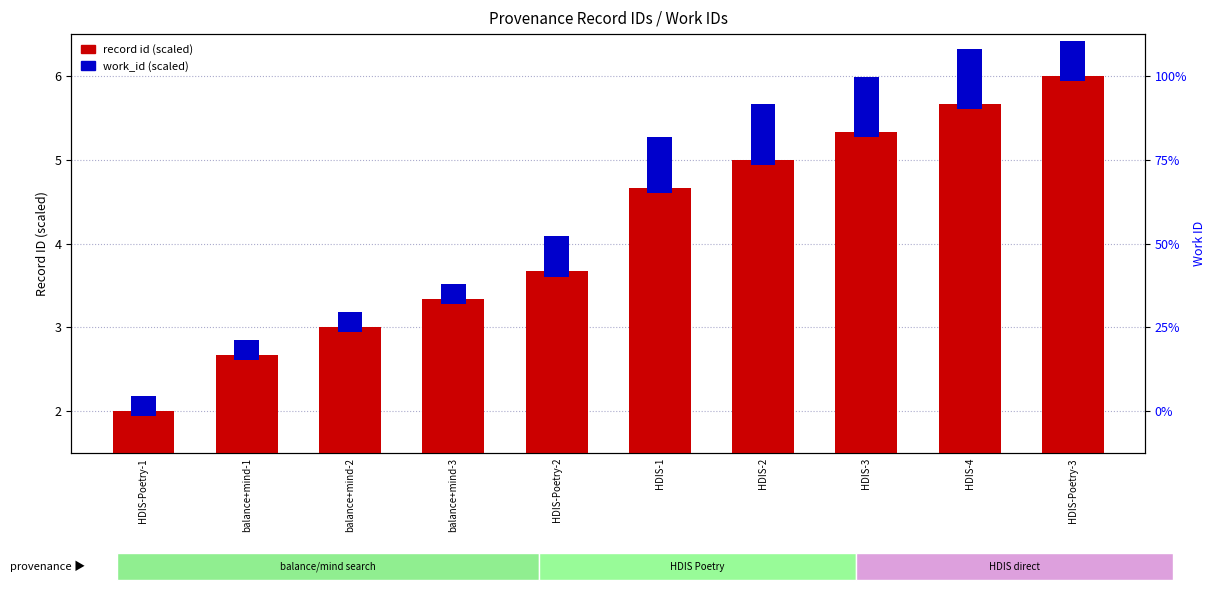

Is it true that work_id (scaled) equals 0.4 at HDIS-Poetry-1?

False